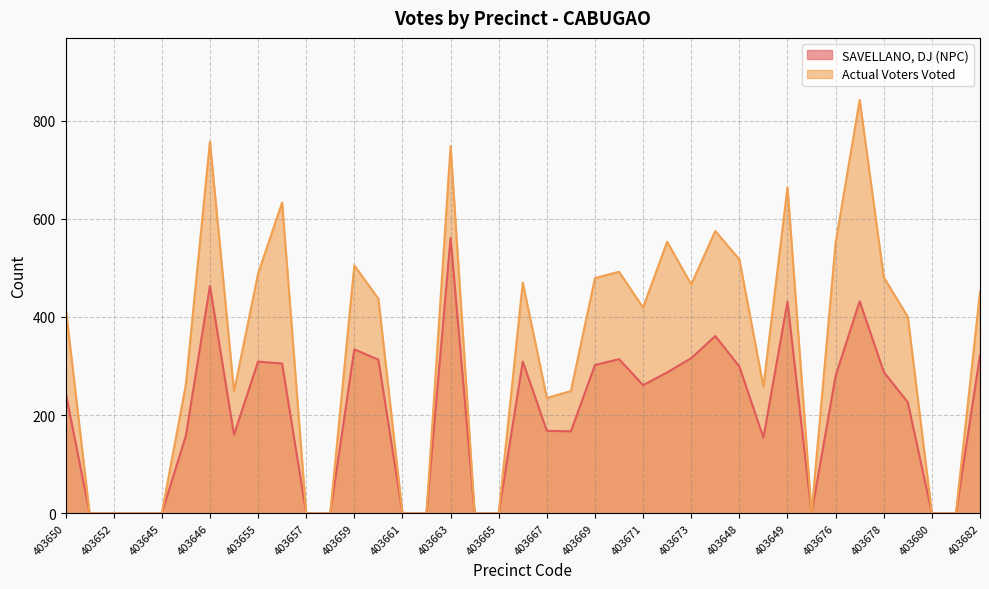

At which category does Actual Voters Voted reach its first local valley?

403654